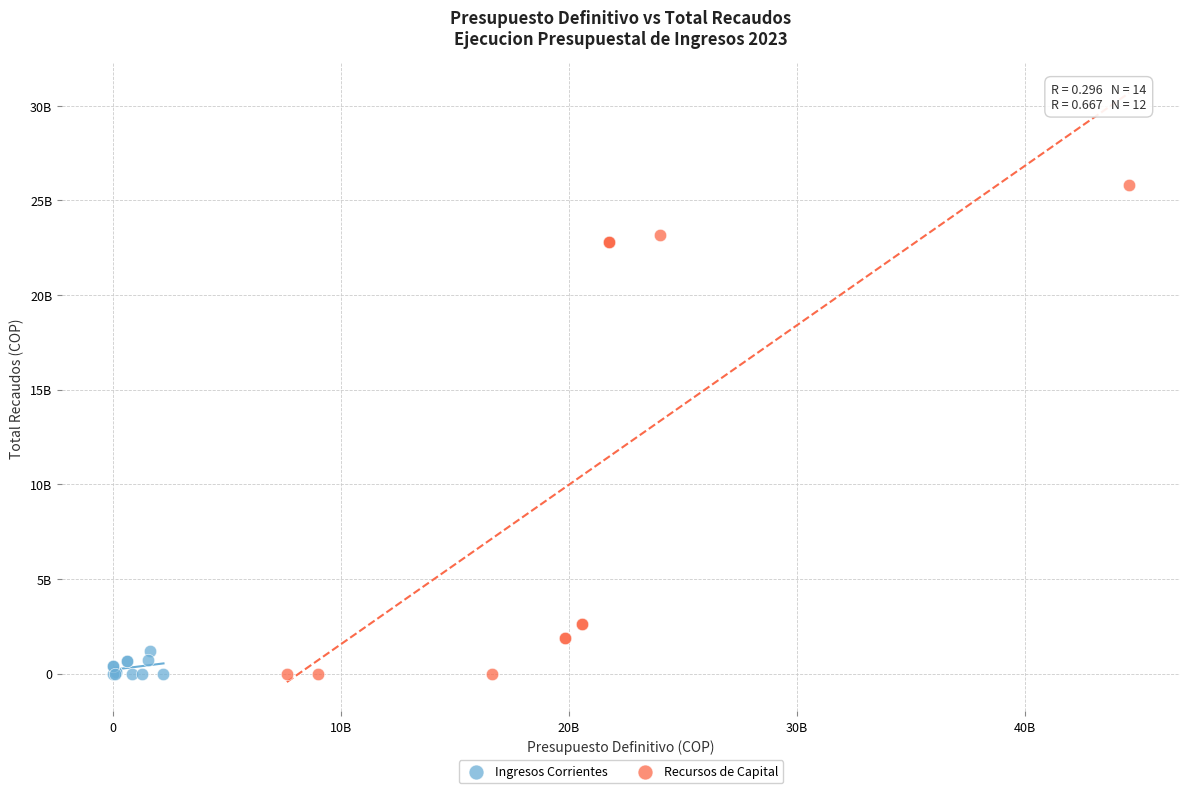

Which series reaches the maximum Y coordinate?

Recursos de Capital